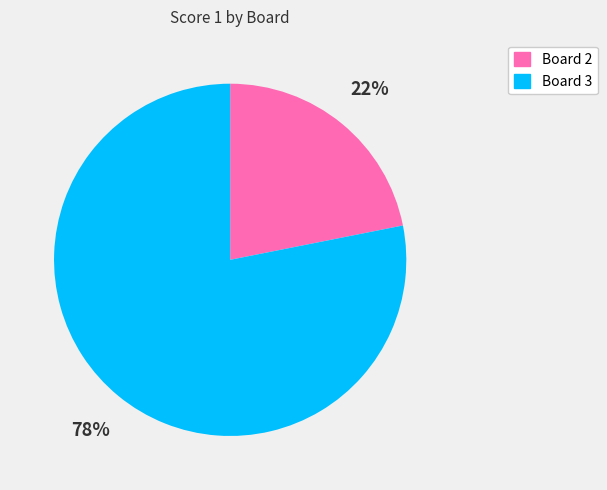

To the nearest percent, what portion does Board 2 represent?

22%